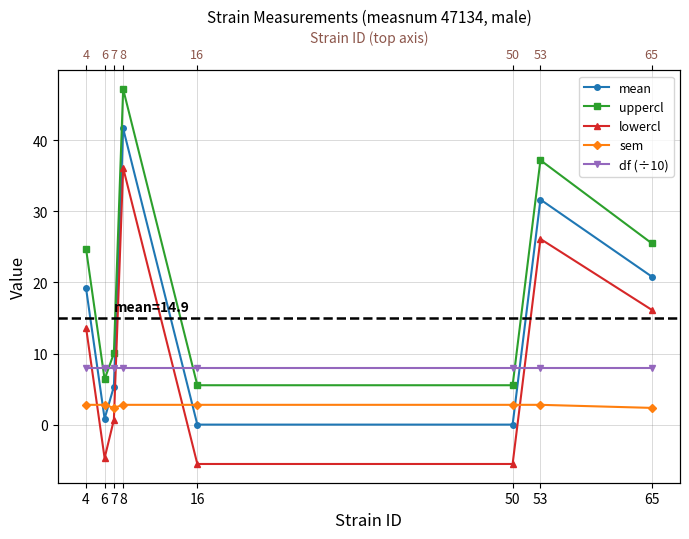

Where is the first local minimum for mean?

6